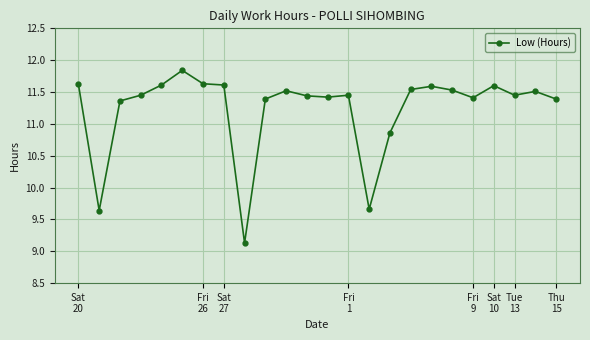

What is the greatest value displayed?

11.8